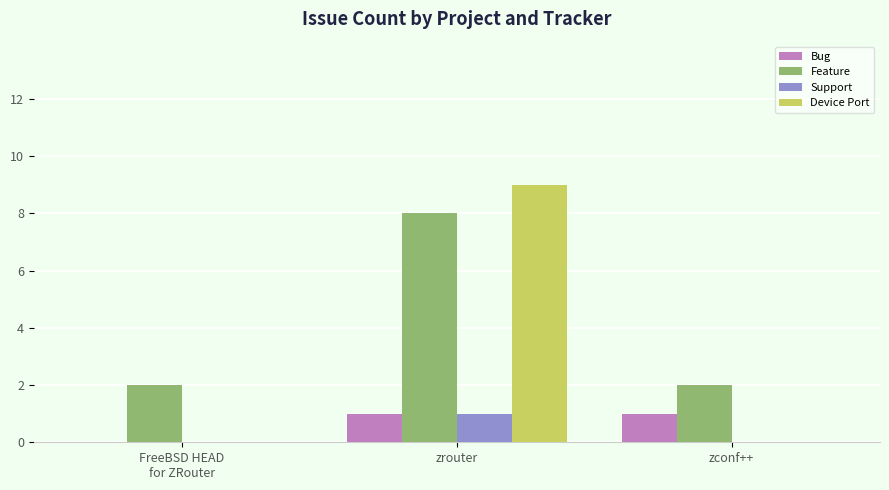

The value of Device Port at zconf++ is -4. True or false?

False